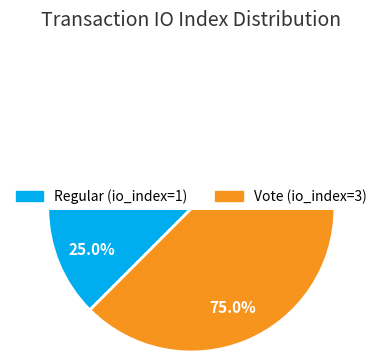

How many segments does this pie chart have?

2